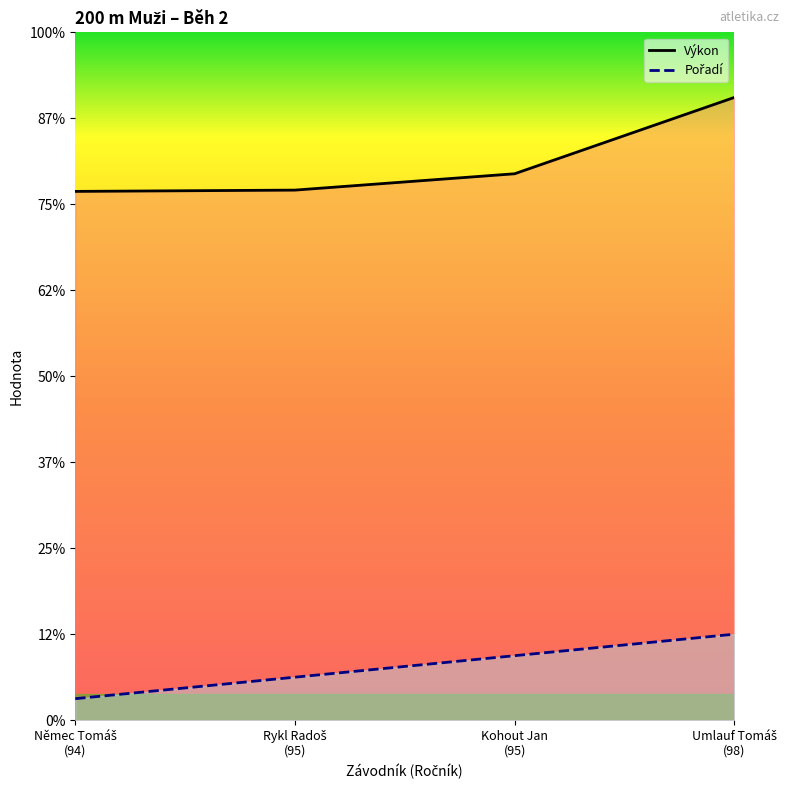

How many categories are shown in the chart?

4